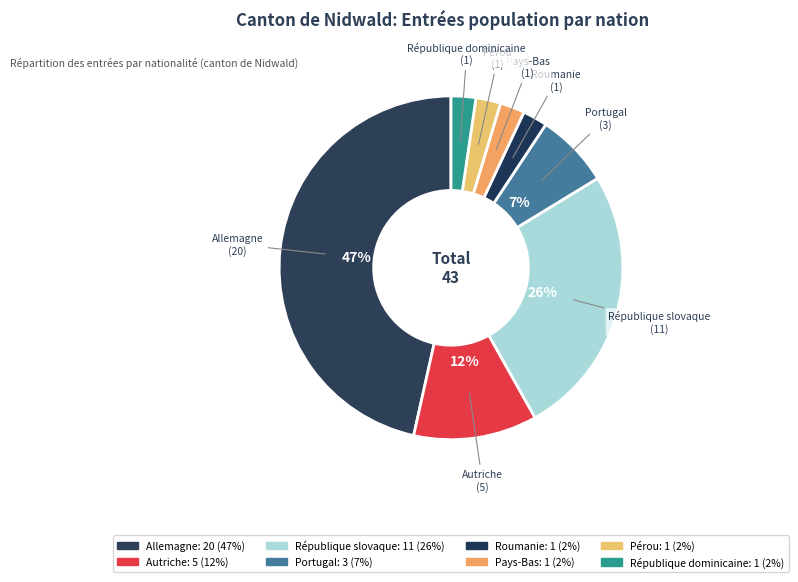

Is it true that Roumanie is 1% of the pie?

False